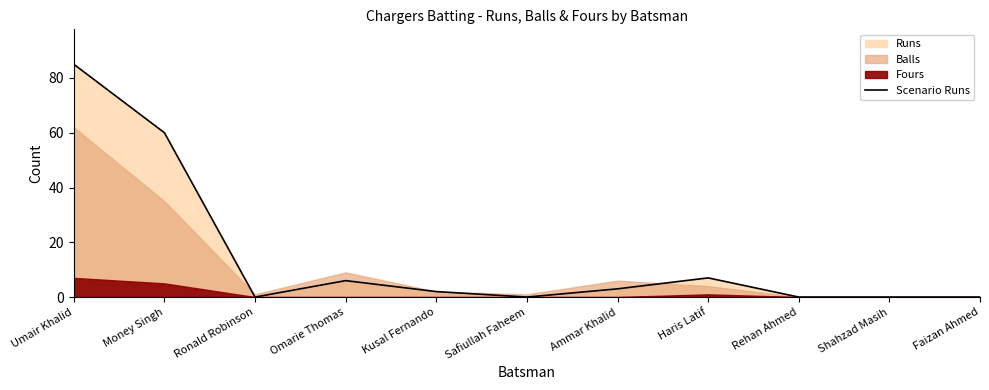

What is the average value?

15